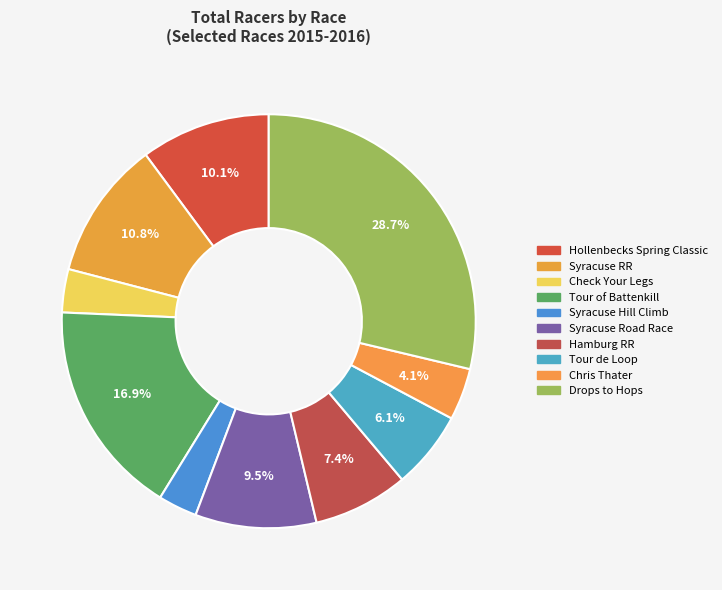

How many segments does this pie chart have?

10